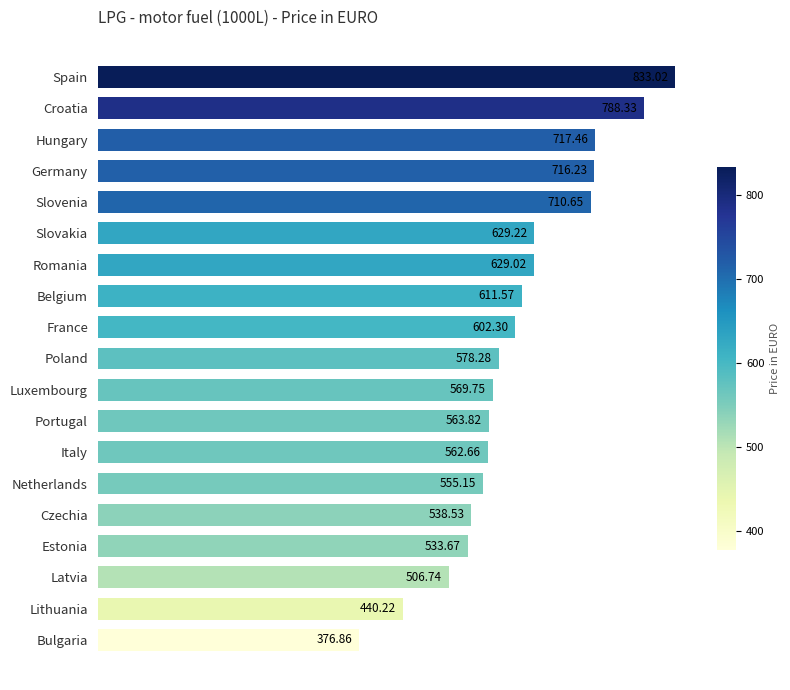

What is the ratio of the value at Spain to the value at Estonia?

1.6